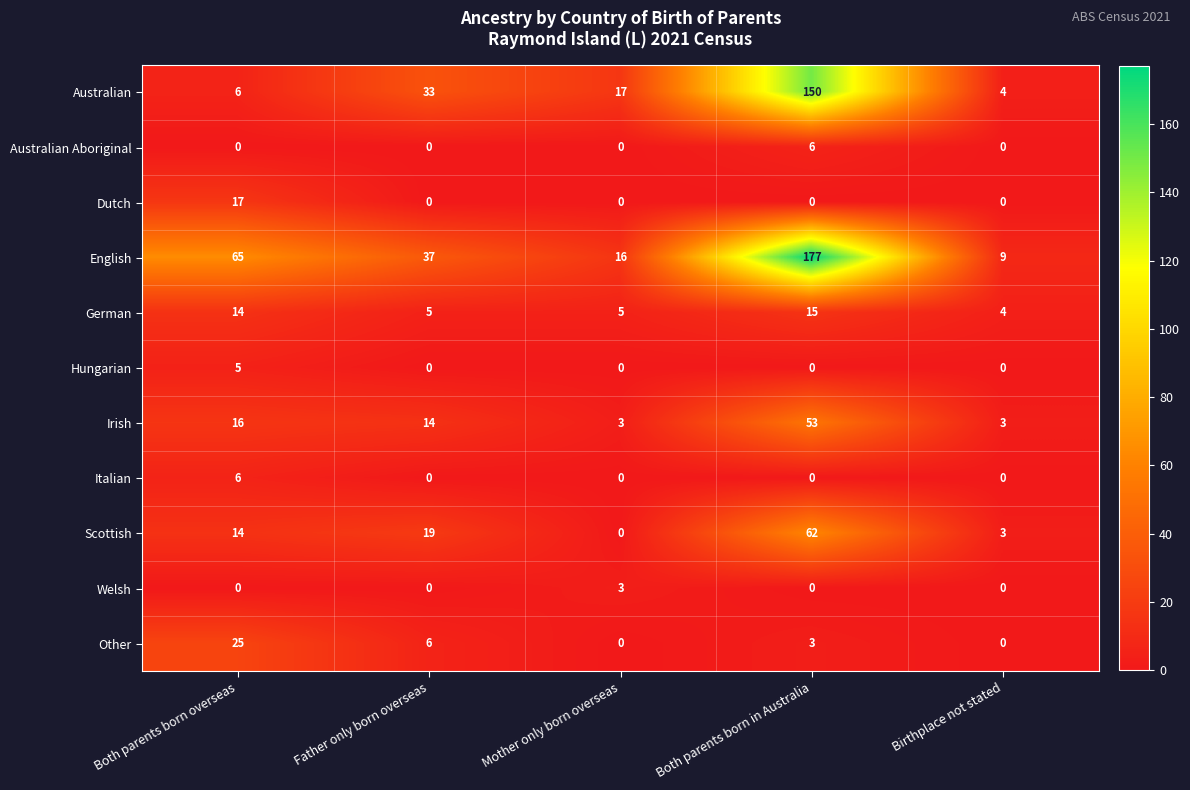

What is the average value of the Scottish series?

20